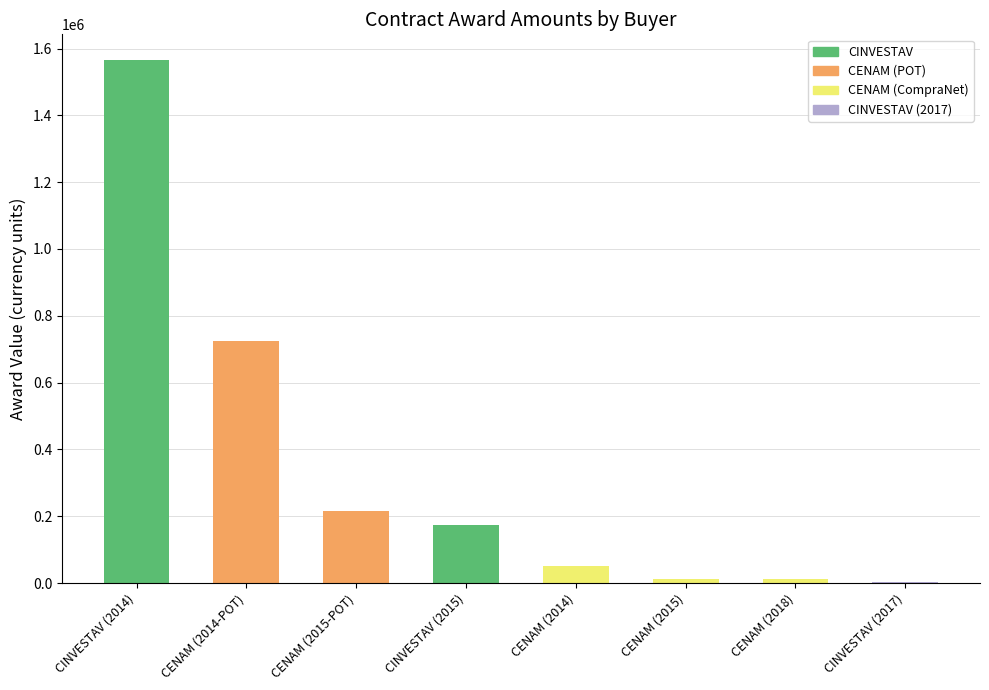

What is the sum of all values?

2757843.3